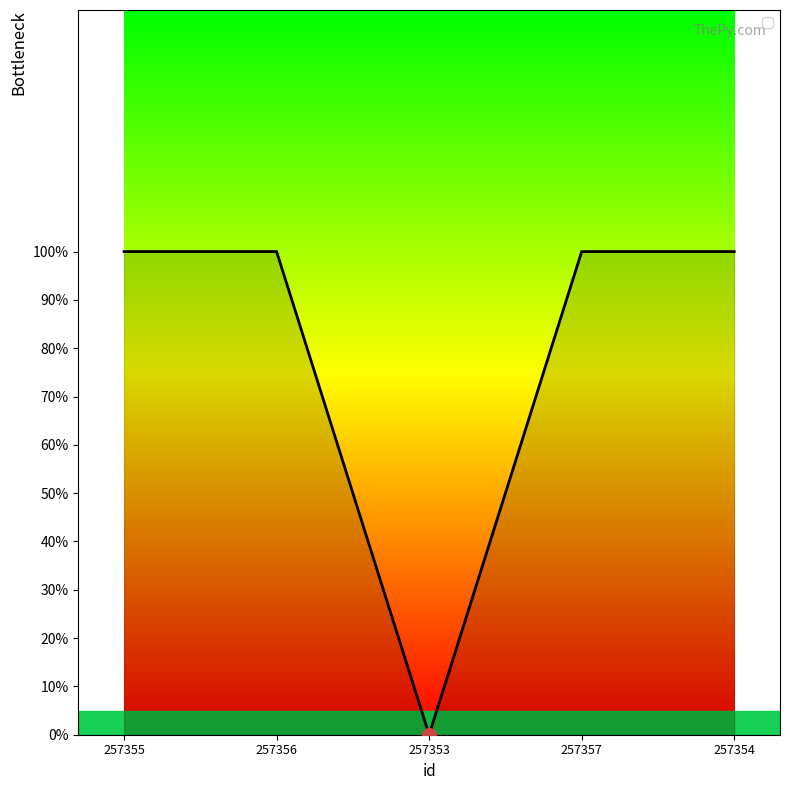

What position from the right is 257356?

4